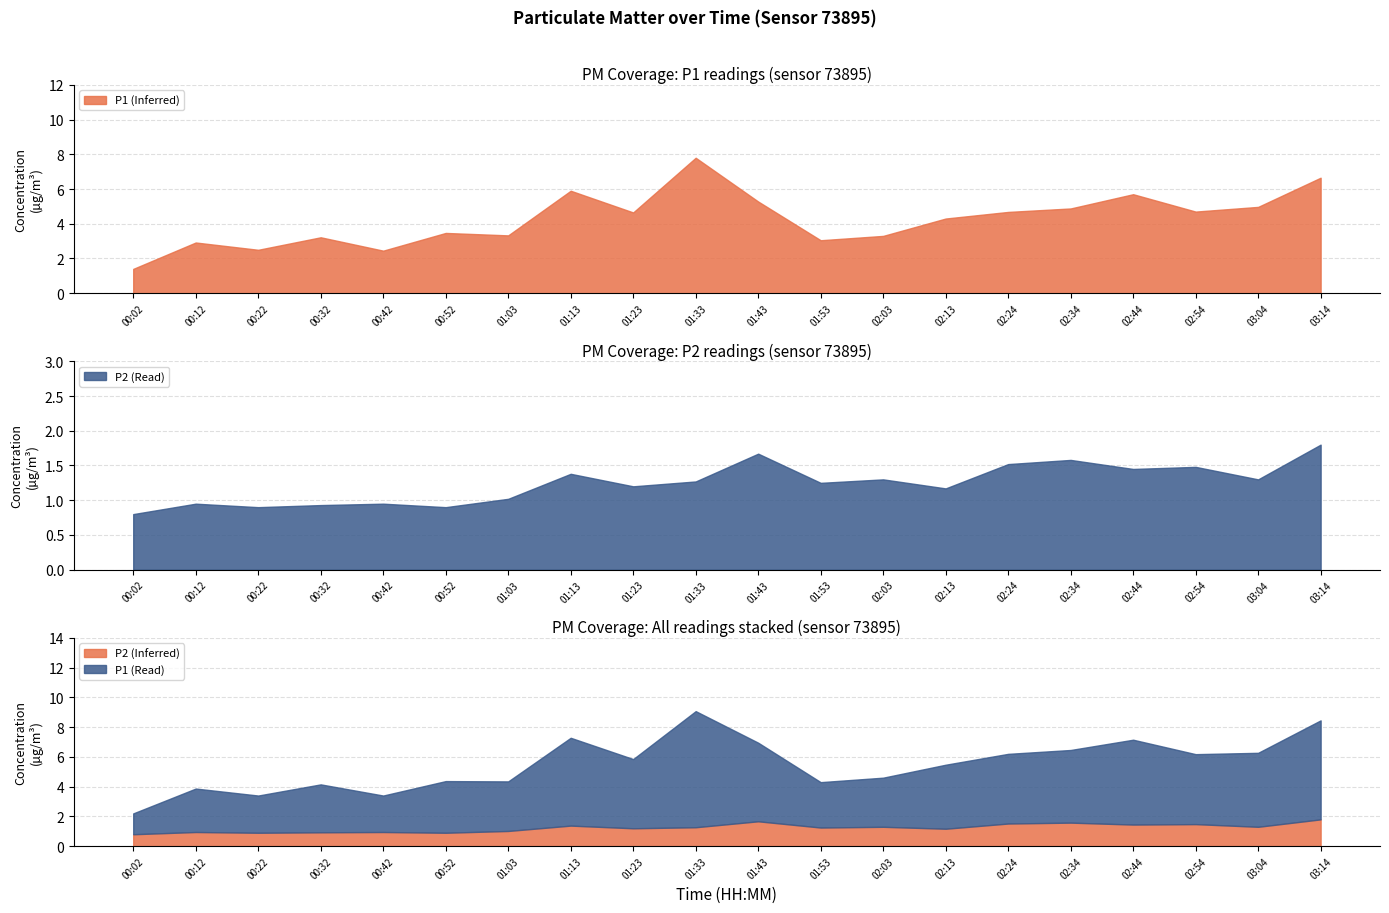

At which category is the sum across all series the highest?

01:33